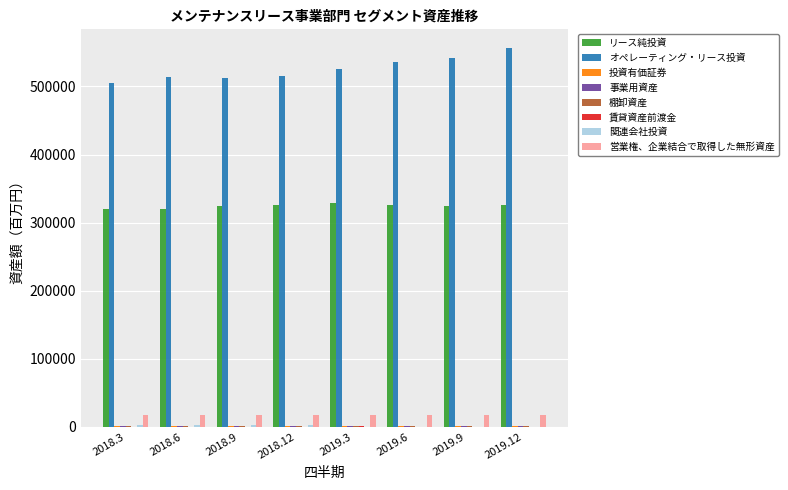

The value of 営業権、企業結合で取得した無形資産 at 2019.3 is 17176. True or false?

True